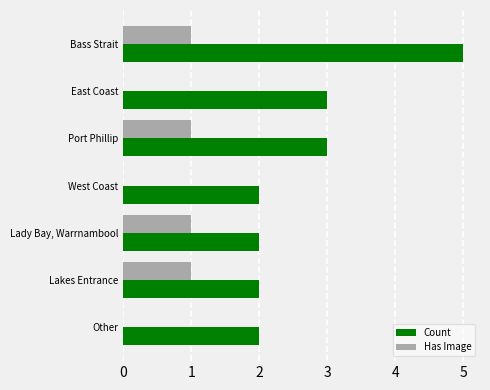

Which series changed the most between East Coast and Other?

Count